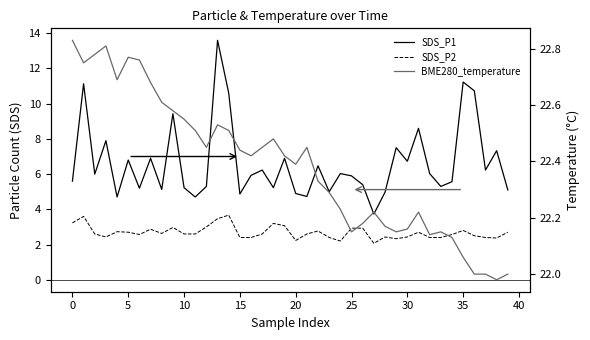

List the series in order of their overall mean, highest first.

BME280_temperature, SDS_P1, SDS_P2